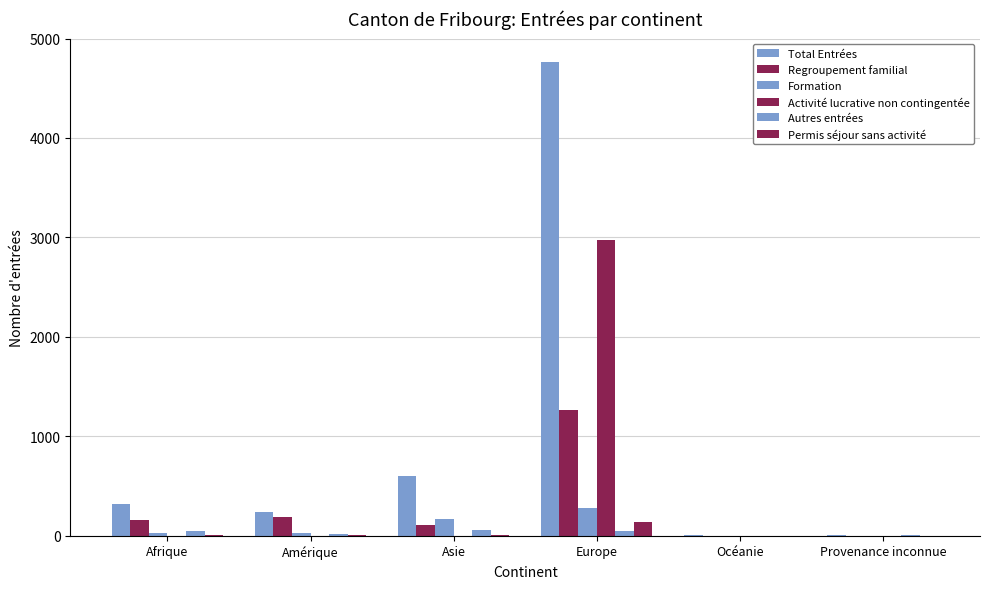

Does the chart contain stacked bars?

No